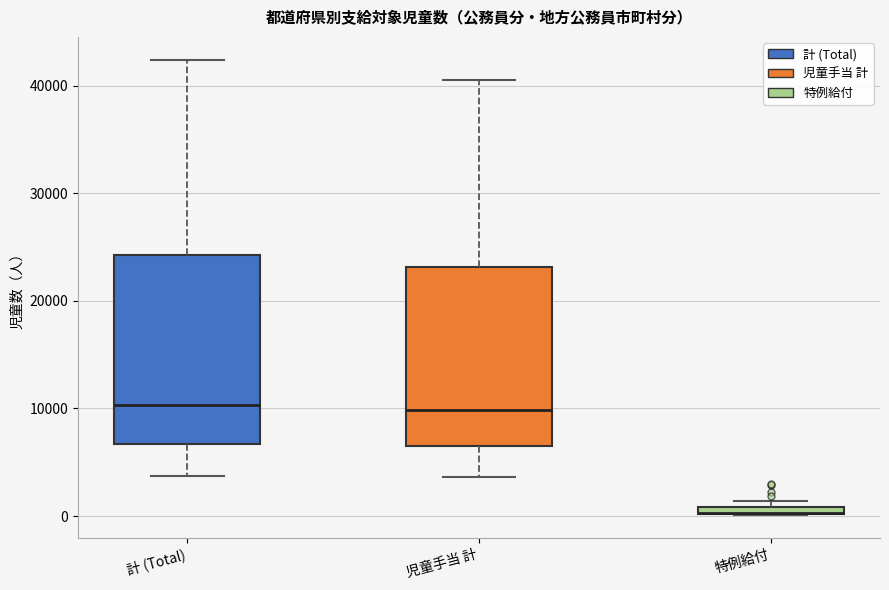

Where does the lower whisker of the box for 計 (Total) end on the y-axis? The values are not printed on the chart, so give them approximately, as read against the axis.

4000